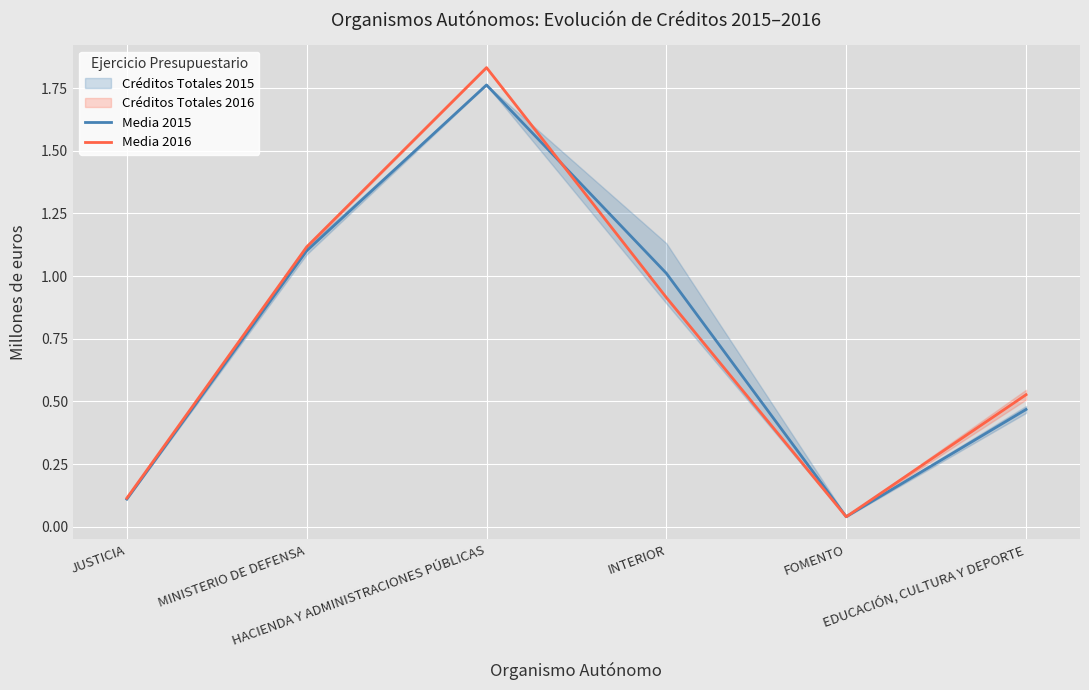

Where do Media 2015 and Media 2016 first cross each other?

HACIENDA Y ADMINISTRACIONES PÚBLICAS and INTERIOR